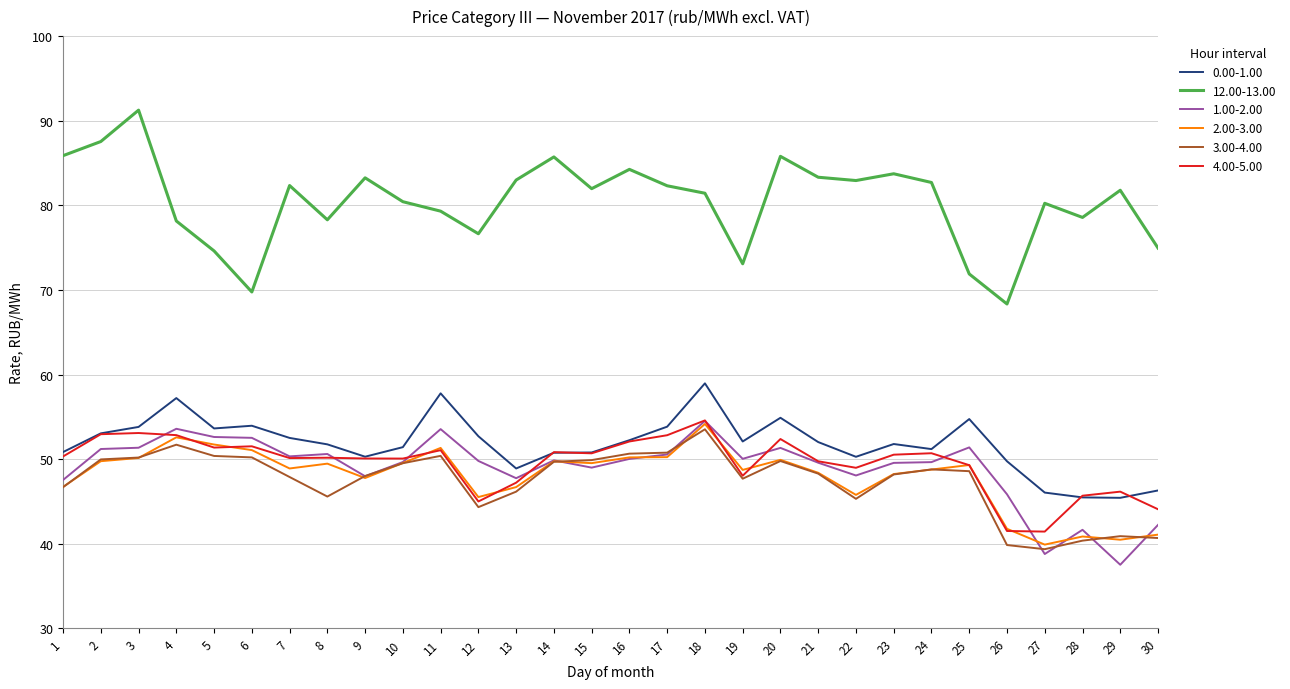

Is the value of 0.00-1.00 at 2 greater than the value of 4.00-5.00 at 30?

Yes